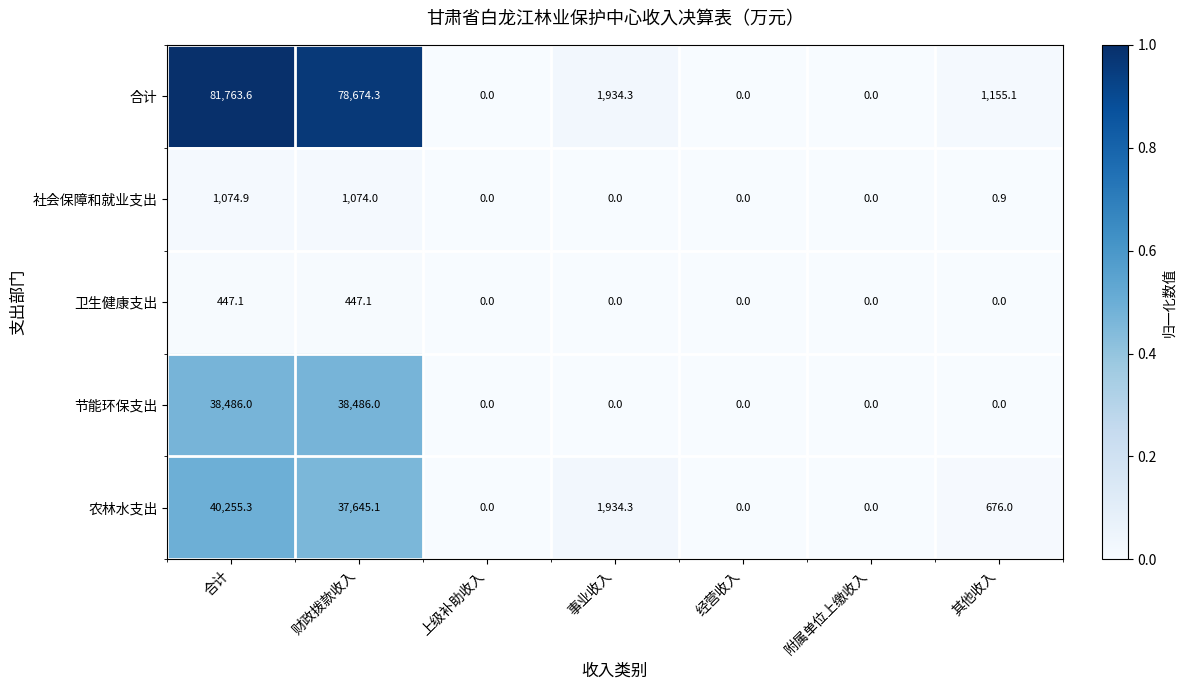

At which category is the sum across all series the highest?

合计